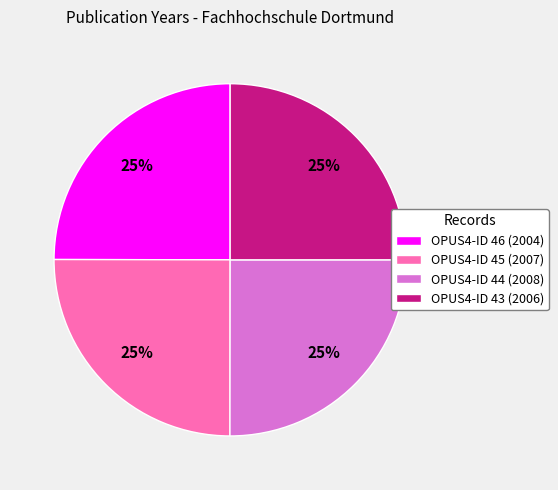

Approximately how many times larger is the value at OPUS4-ID 43 (2006) compared to OPUS4-ID 46 (2004)?

1.0